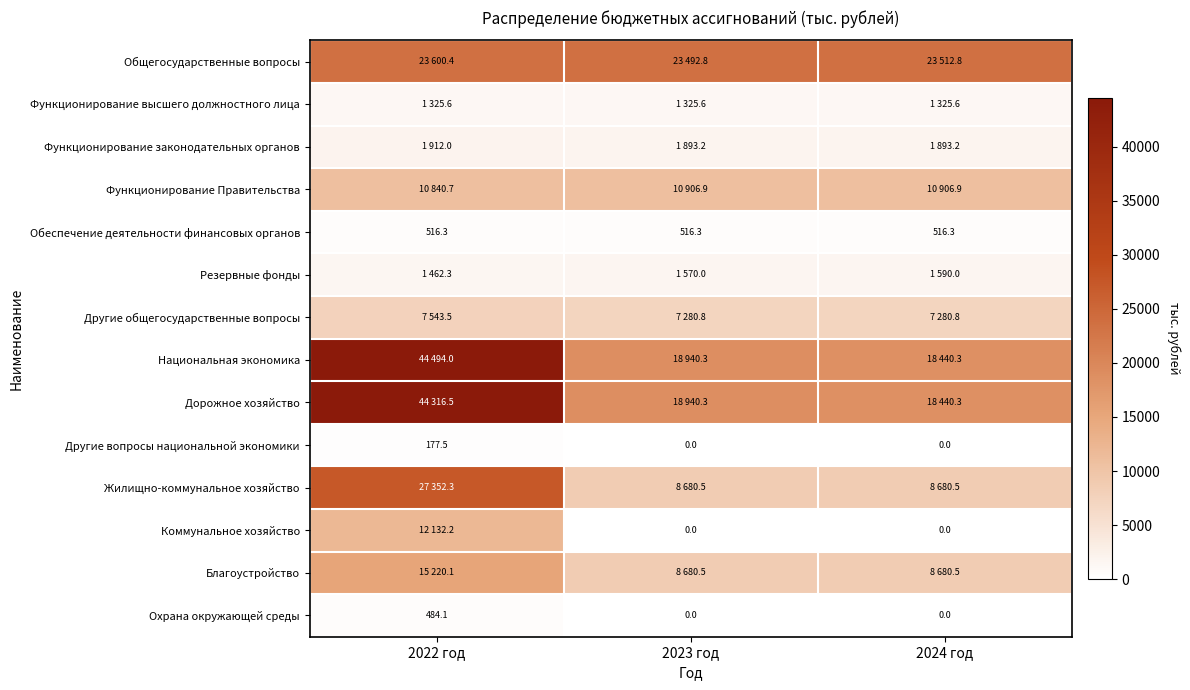

What is the difference between the Охрана окружающей среды values at 2023 год and 2022 год?

484.1